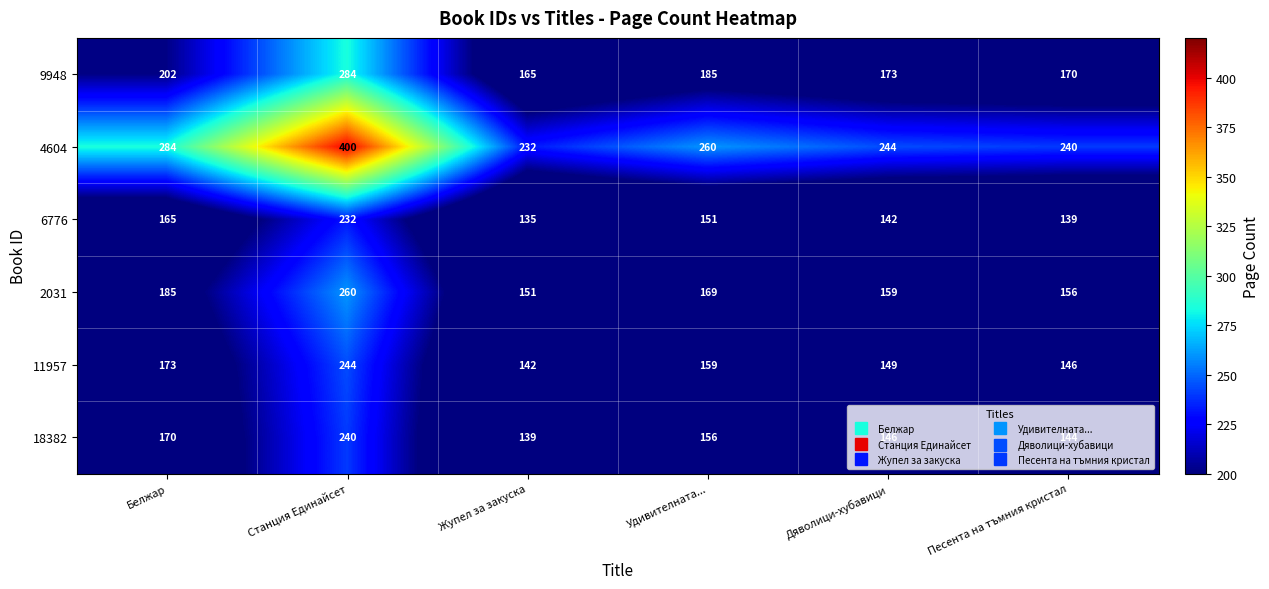

At how many categories does at least one series exceed 282?

2